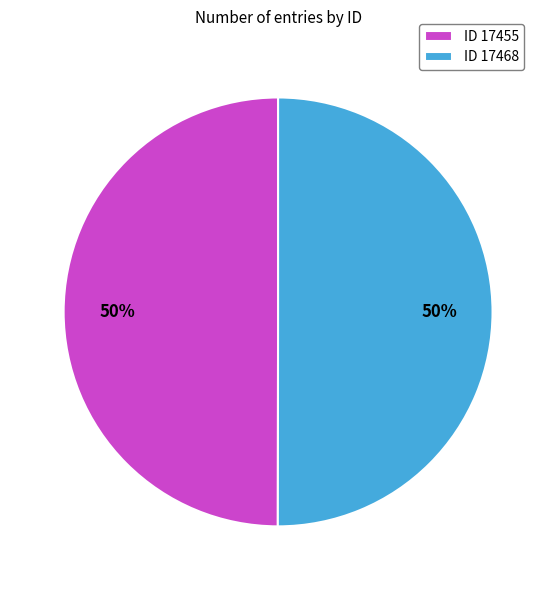

What is the ratio of the value at ID 17468 to the value at ID 17455?

1.0